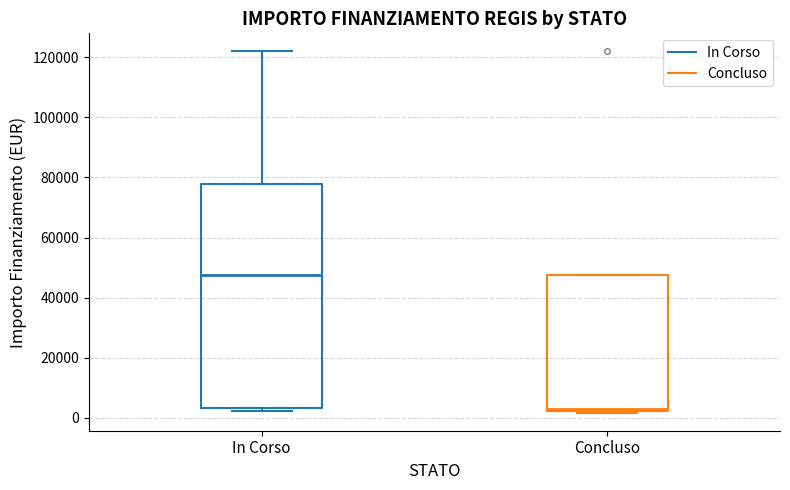

Reading left to right, transcribe this box plot: for each box, give where its median line is, the range the box spans, and where its two whiskers end, as read against the y-axis. The values are not printed on the chart, so give them approximately, as read against the axis.

In Corso: median 48000, box 4000 to 78000, whiskers 2000 to 122000
Concluso: median 2000, box 2000 to 48000, whiskers 2000 to 48000